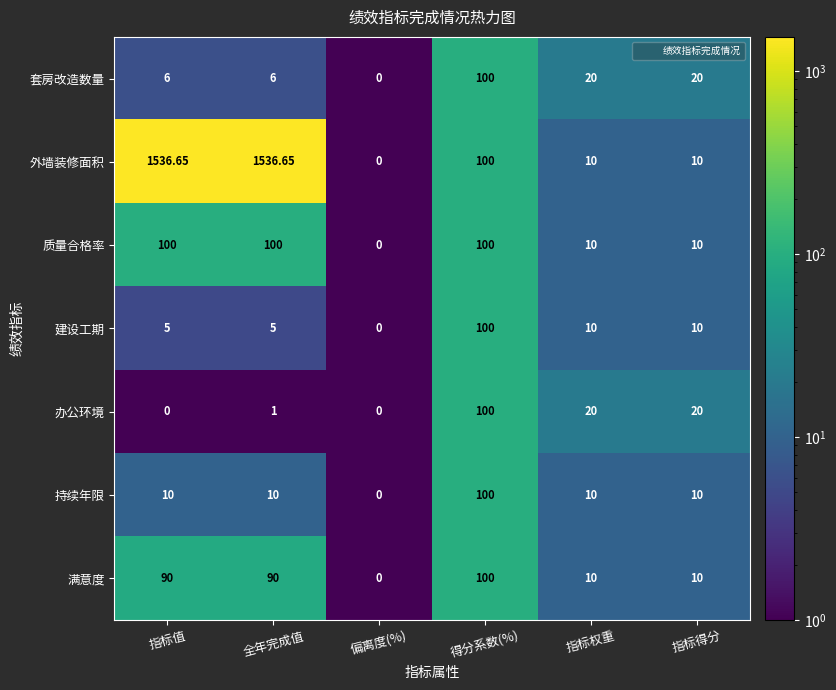

At which category is the sum across all series the highest?

全年完成值